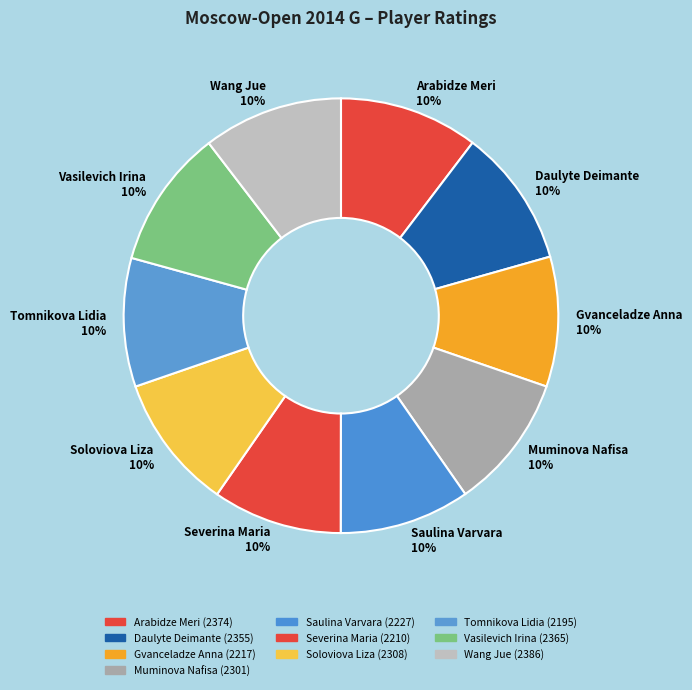

To the nearest percent, what is the average slice percentage?

10%